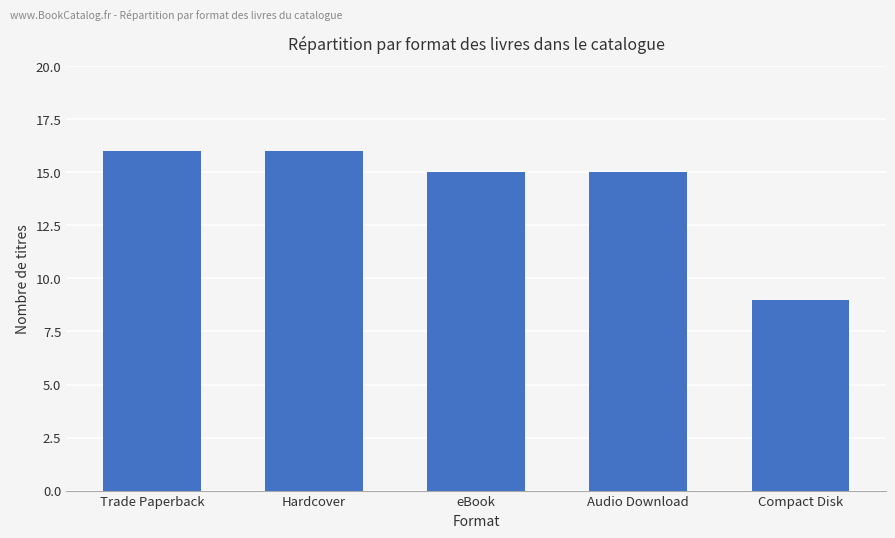

What is the sum of the values at Compact Disk and Audio Download?

24